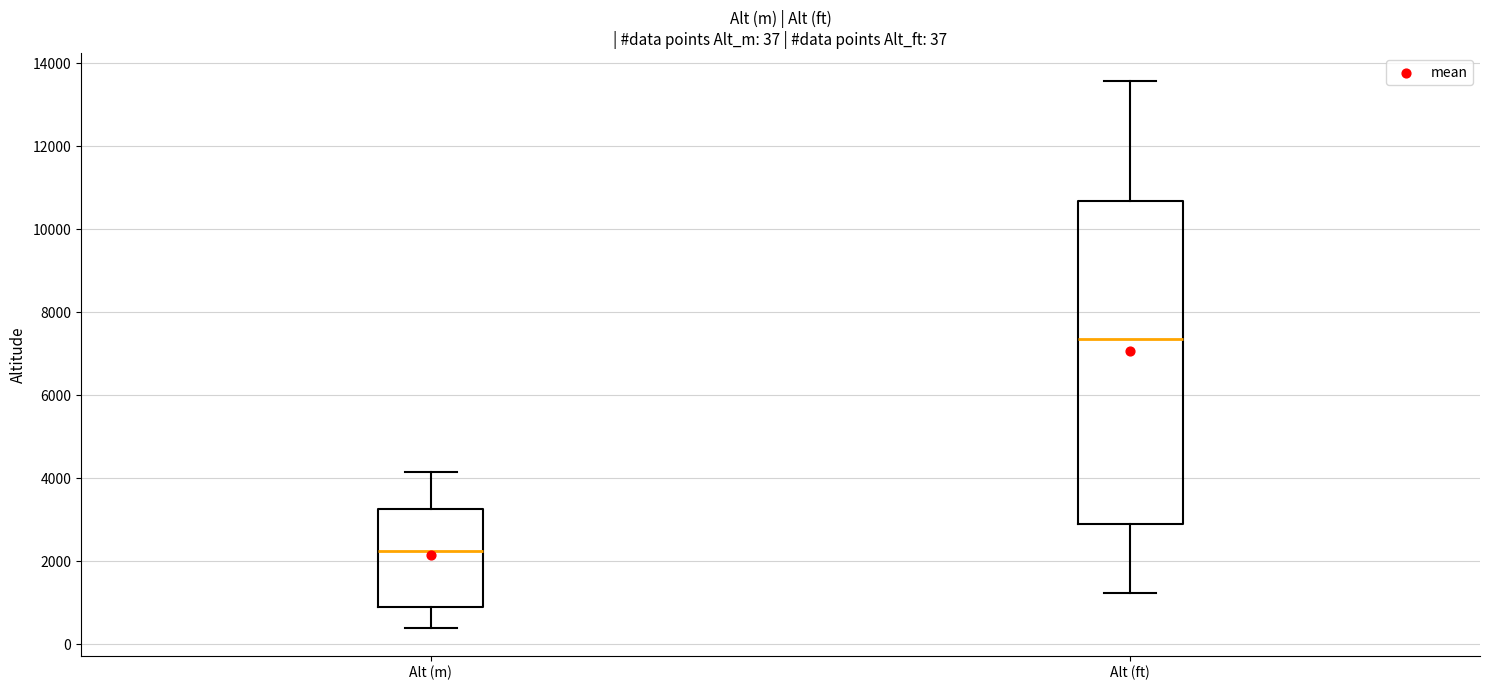

Which box's median line is the highest?

Alt (ft)